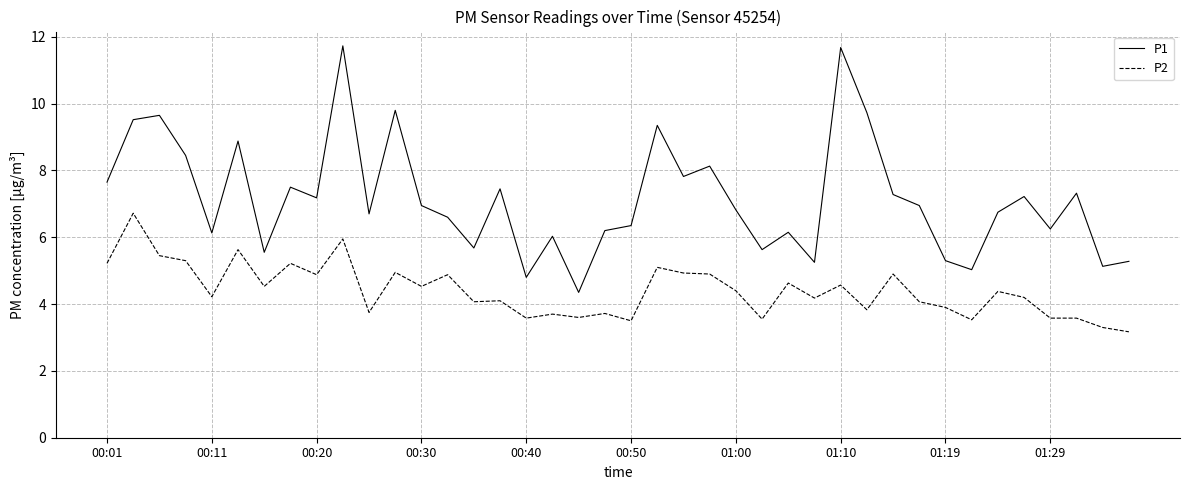

True or false: P2 and P1 intersect in this chart.

False